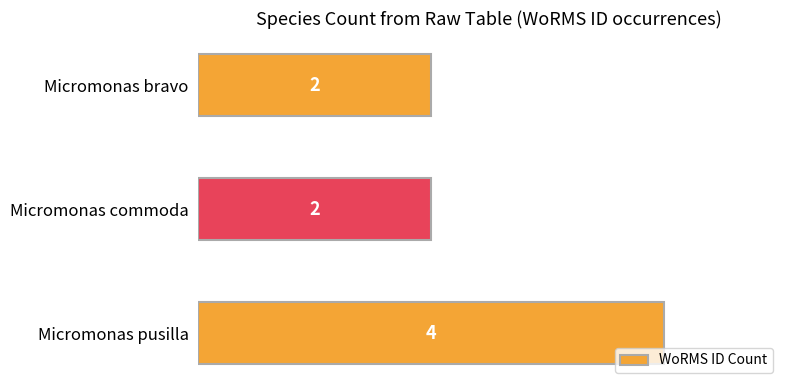

The chart shows a value of 1 at Micromonas pusilla. True or false?

False